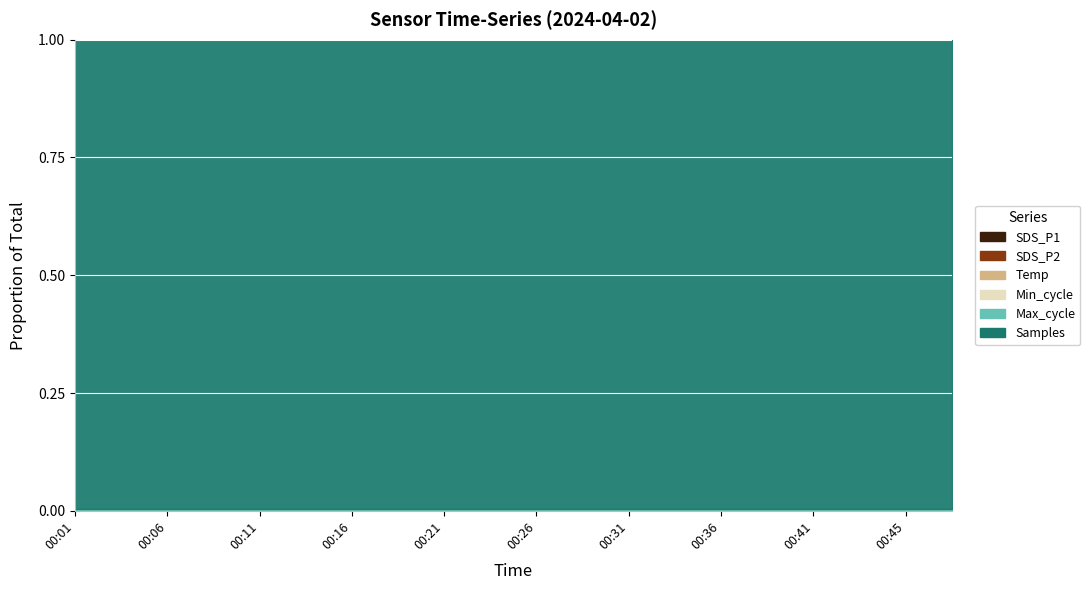

What is the difference between the highest and lowest values at 00:21?

4936653.7